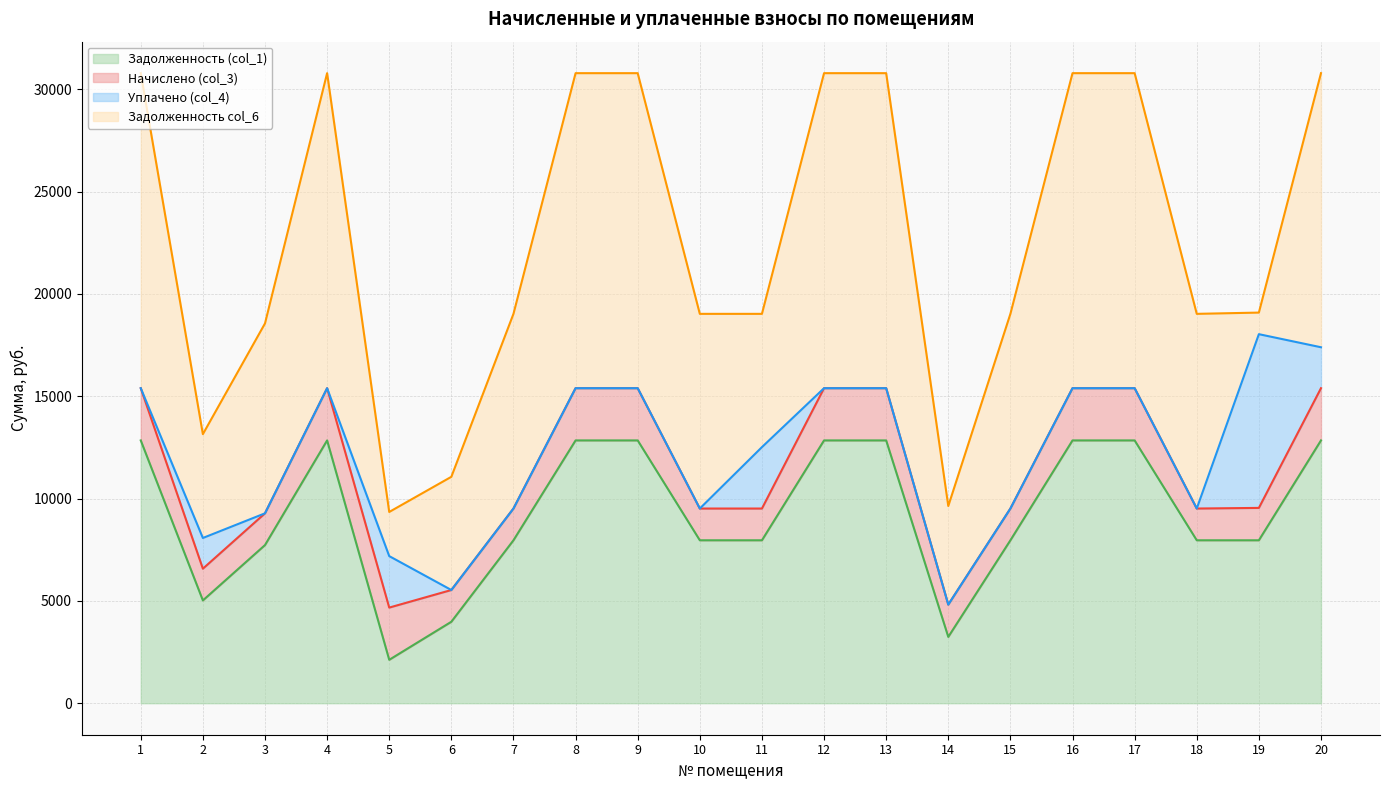

What is the difference between the highest and lowest values at 14?

6394.5